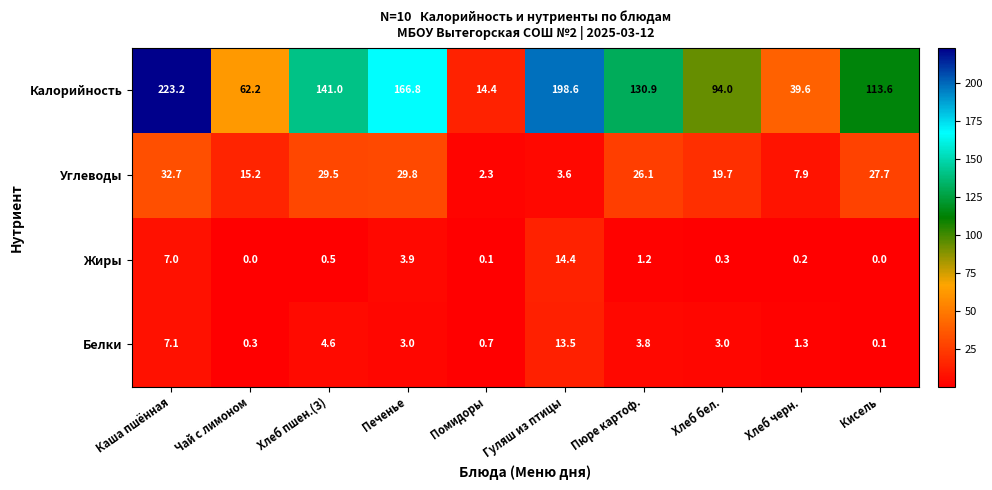

What is the average value of the Калорийность series?

118.4